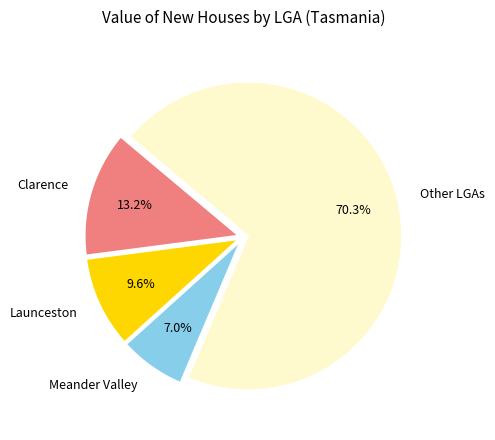

Which slice is the largest?

Other LGAs